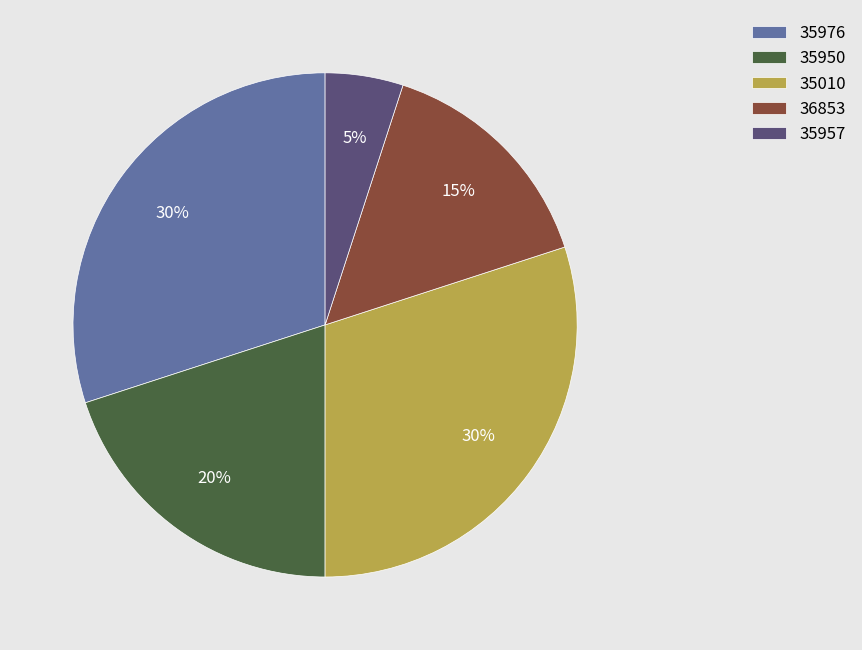

Approximately how many times larger is the value at 35950 compared to 35010?

0.7